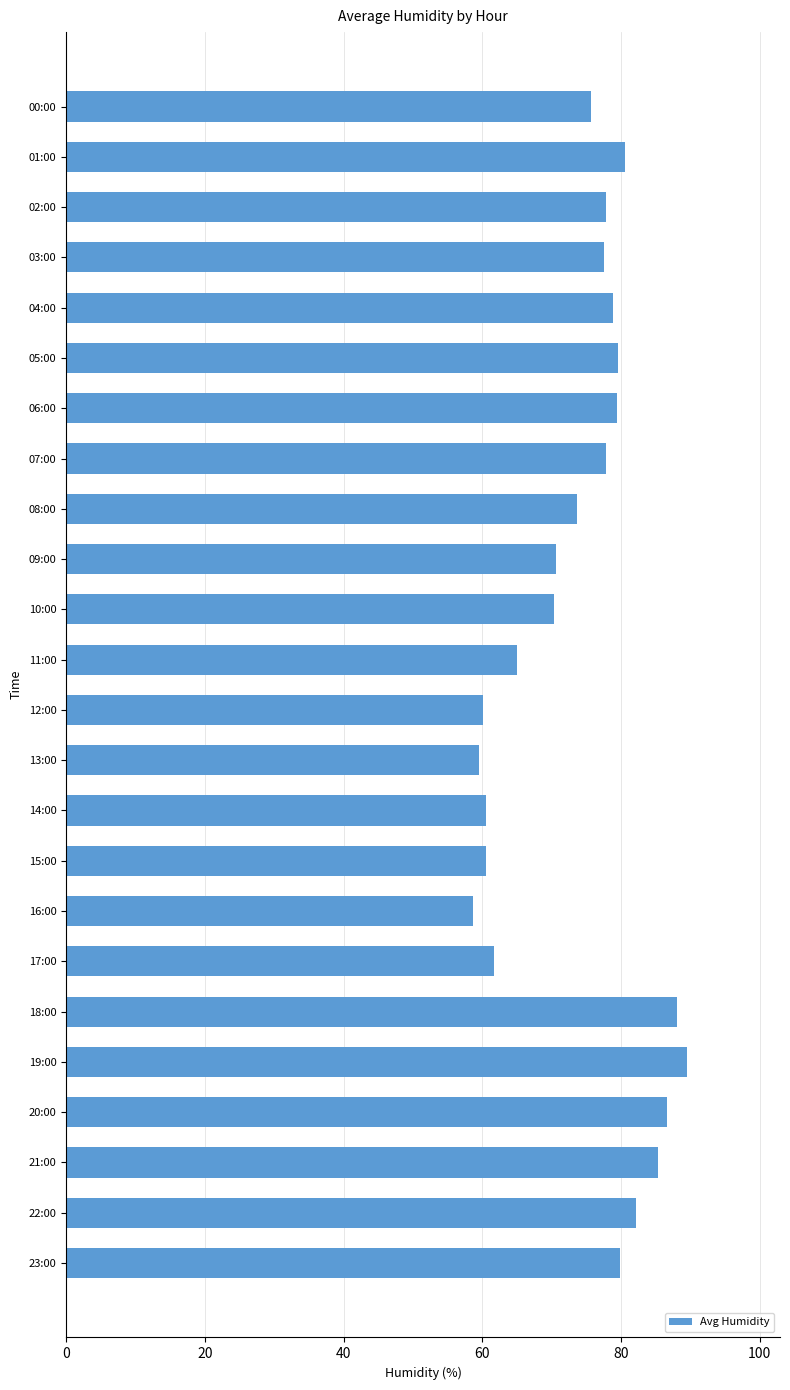

What is the maximum value shown in the chart?

89.5